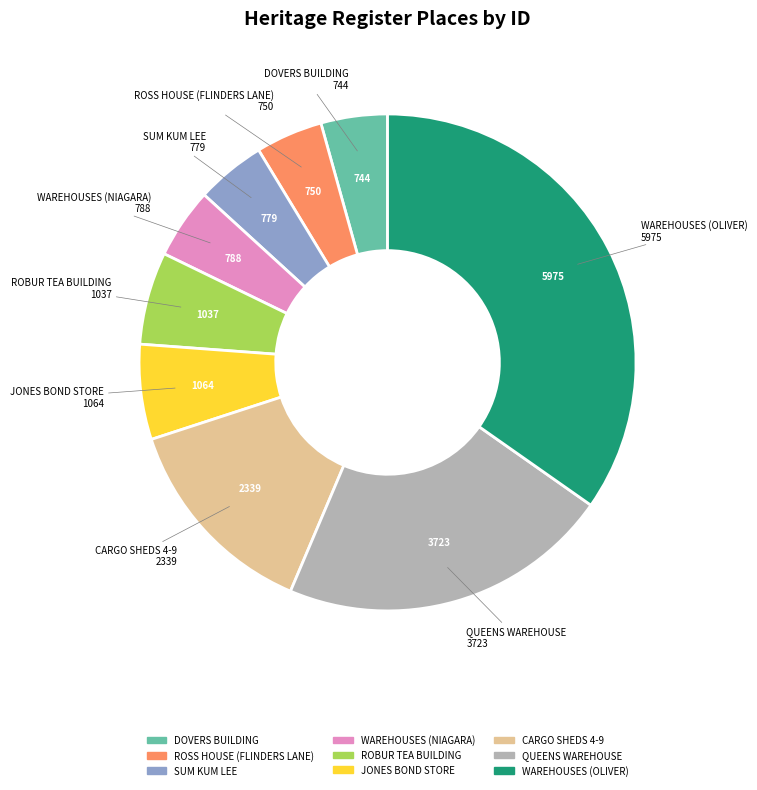

Does any single category account for the majority?

No